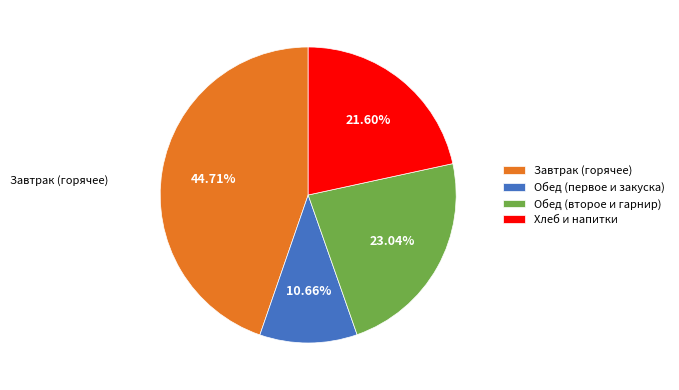

Approximately how many times larger is the value at Хлеб и напитки compared to Обед (второе и гарнир)?

0.9